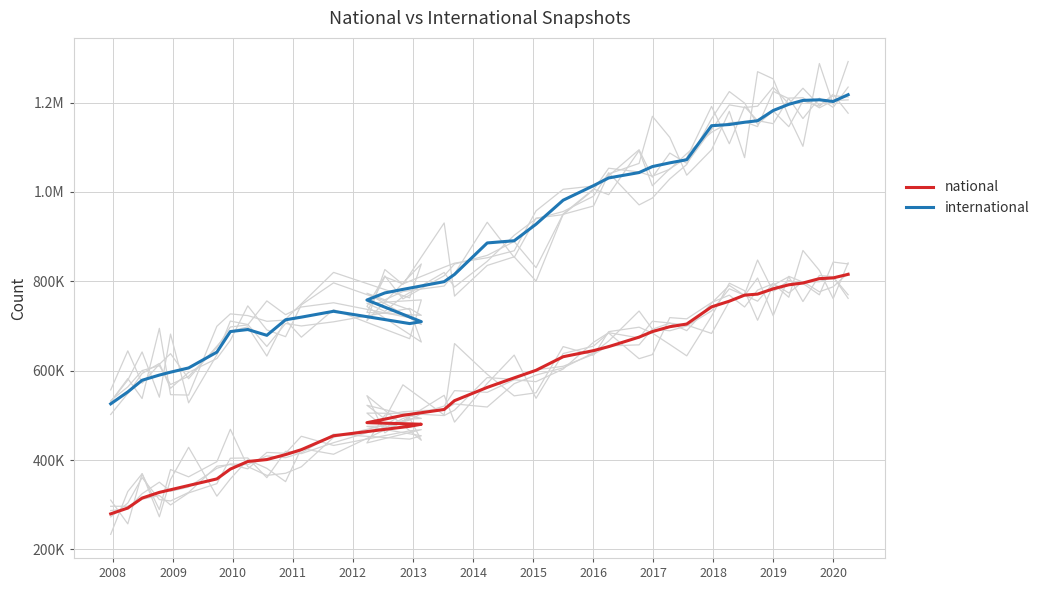

Which series has the largest total across all categories?

international